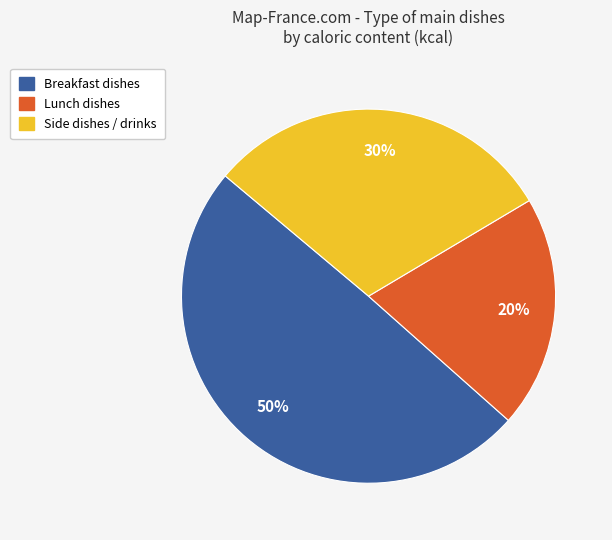

Approximately how many times larger is the value at Lunch dishes compared to Side dishes / drinks?

0.7